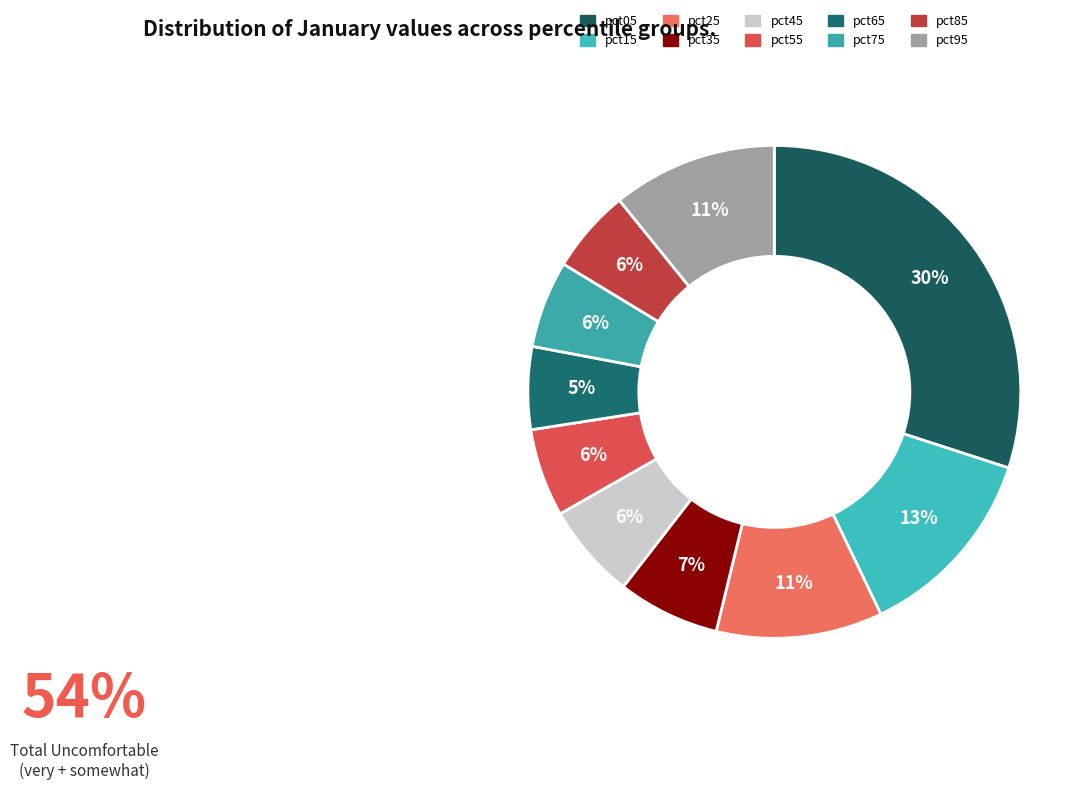

How many slices are in this pie chart?

10